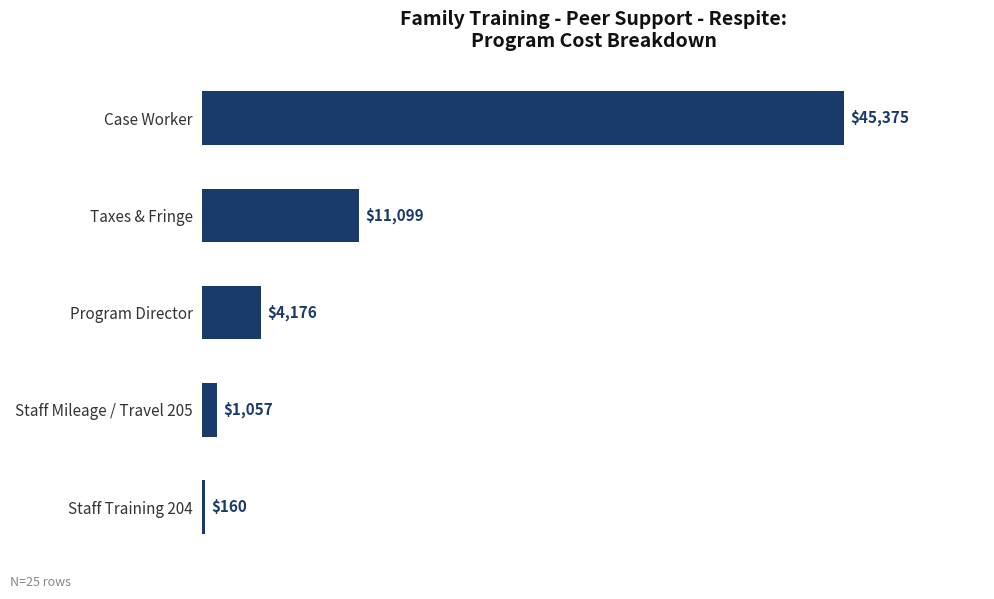

Which has a higher value, Staff Training 204 or Taxes & Fringe?

Taxes & Fringe